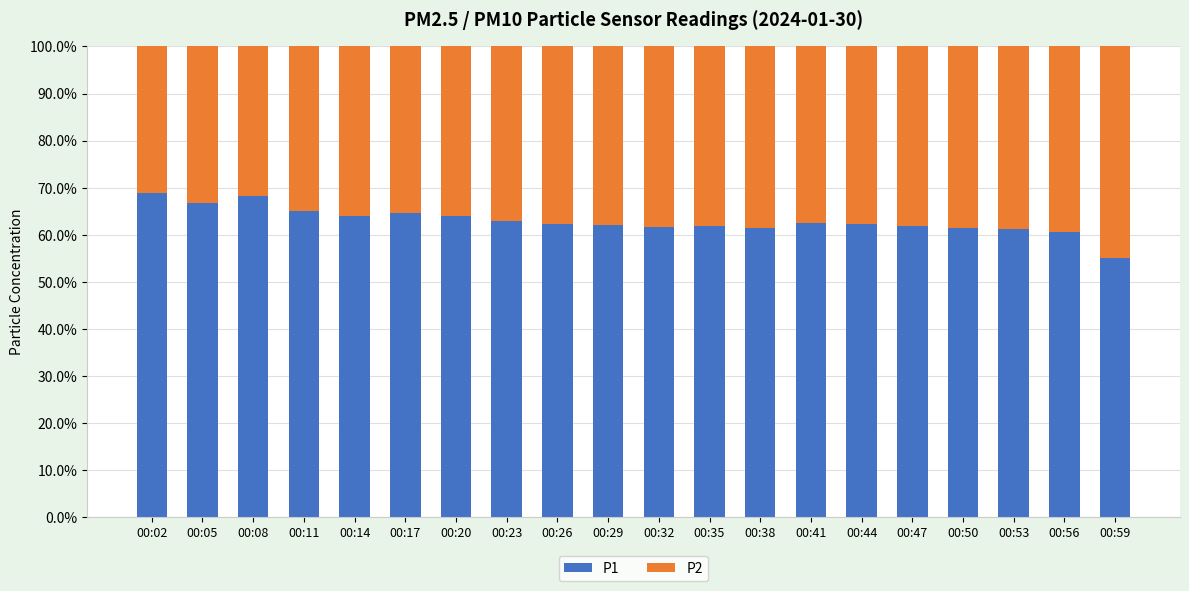

What is the maximum value for P1?

68.8